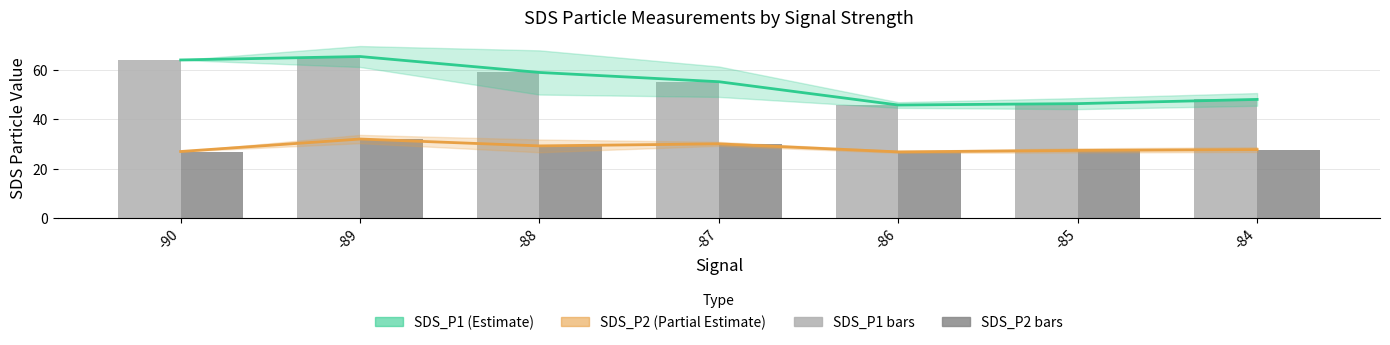

At which category is the sum across all series the highest?

-89